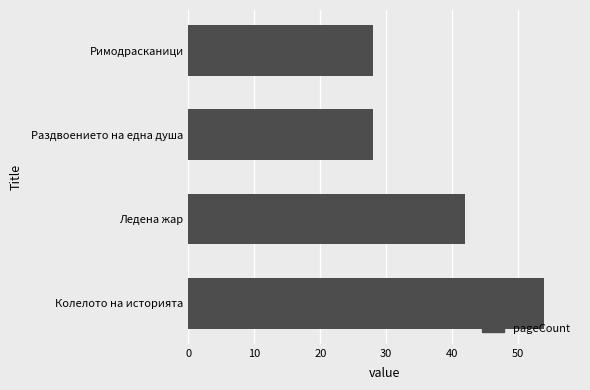

What is the change in value from Ледена жар to Раздвоението на една душа?

-14